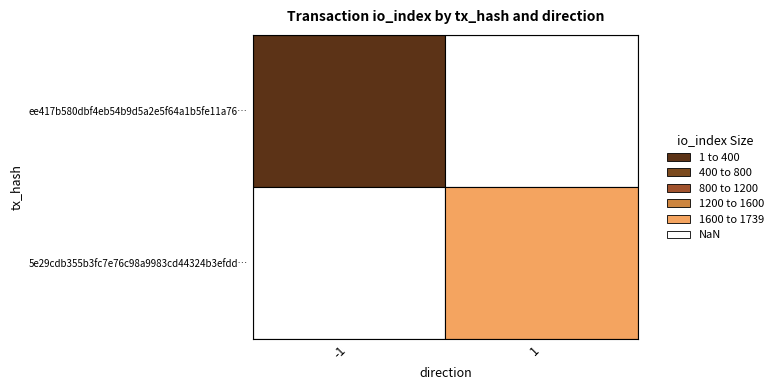

Count the number of categories in the chart.

2